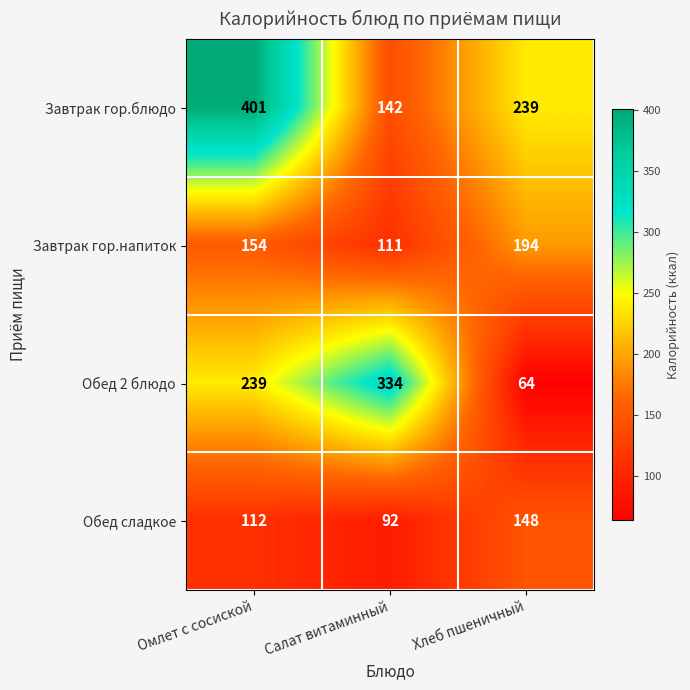

How many categories are shown in the chart?

3